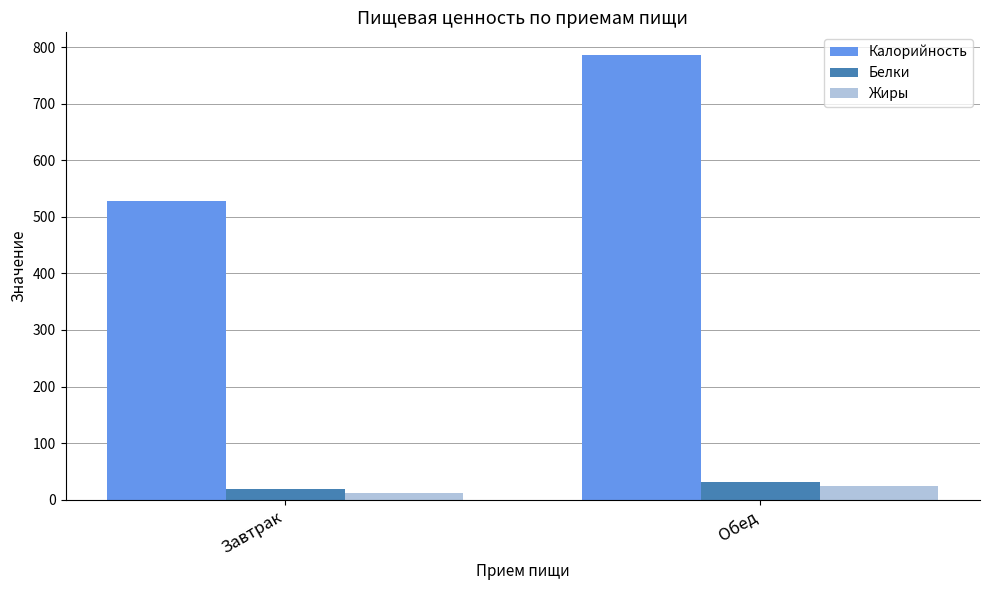

At which label does Калорийность reach its minimum?

Завтрак